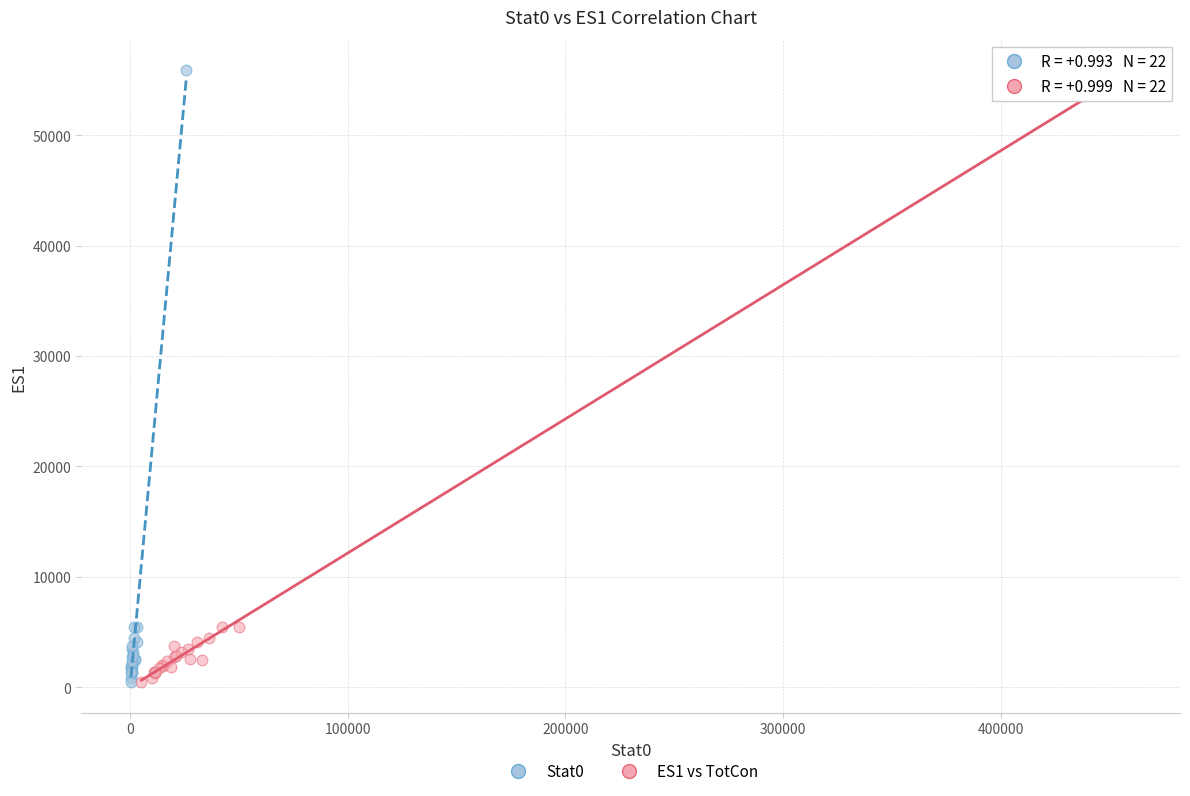

What are all the series names shown in the legend?

Stat0, ES1 vs TotCon